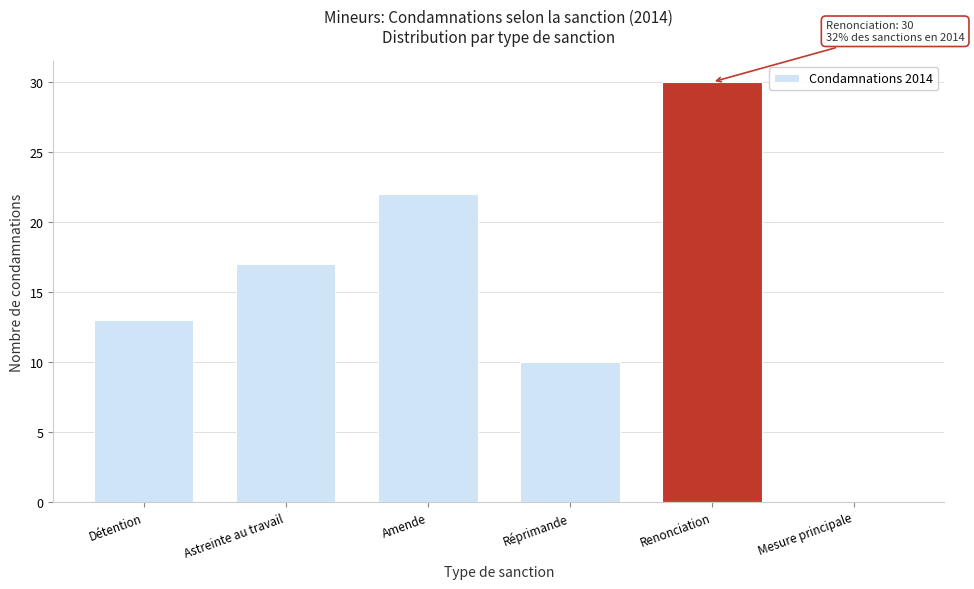

Reading left to right, list all the values displayed in this chart.

Détention=13	Astreinte au travail=17	Amende=22	Réprimande=10	Renonciation=30	Mesure principale=0